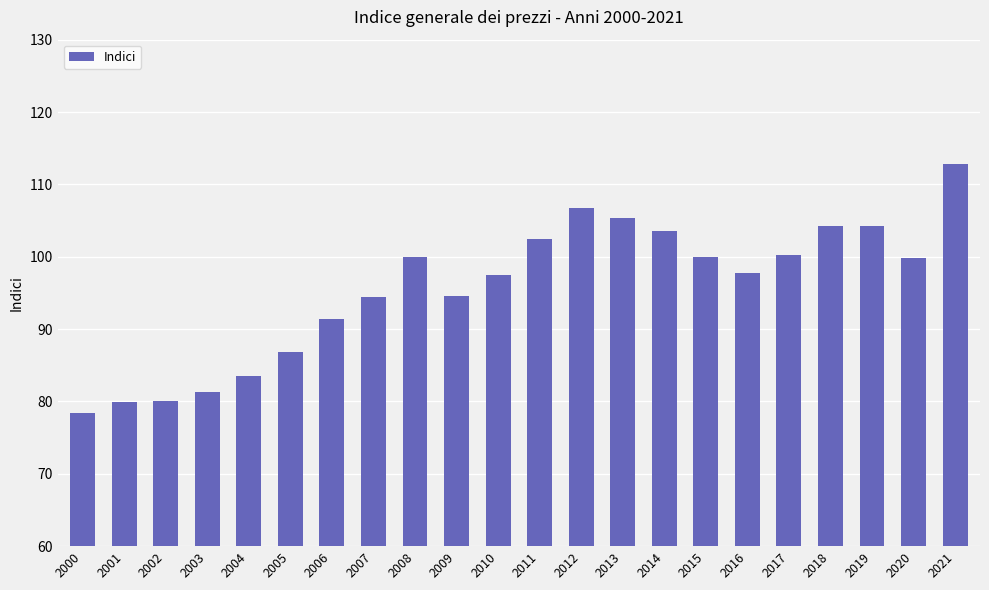

At which category does the chart reach its peak across all series?

2021